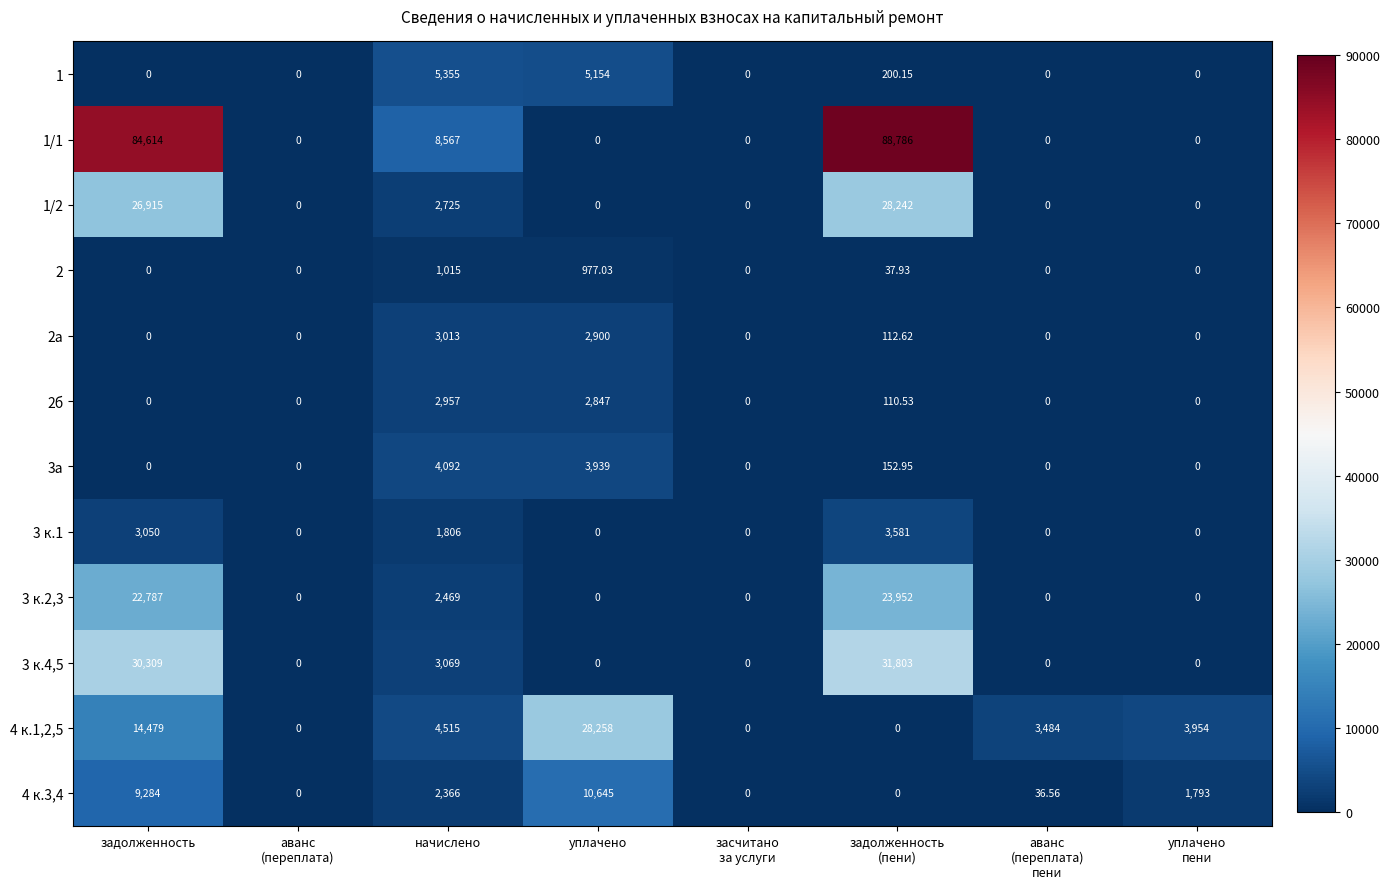

At which label is 3 к.1 closest to 1790?

начислено